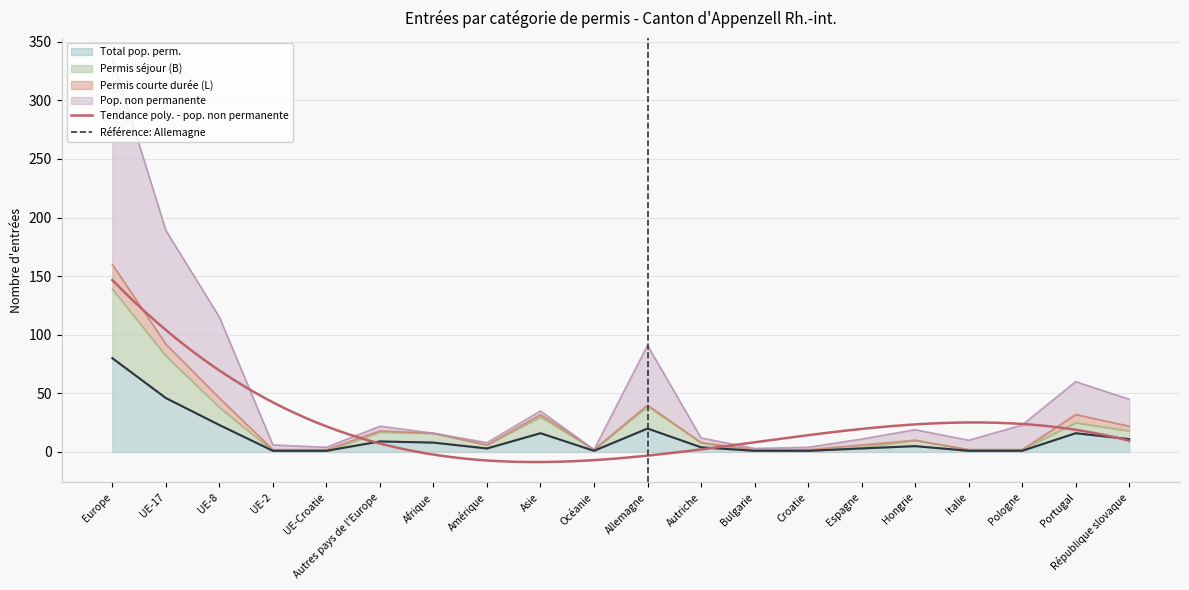

What is the value of the Total pop. perm. point at the 11th from the left?

20